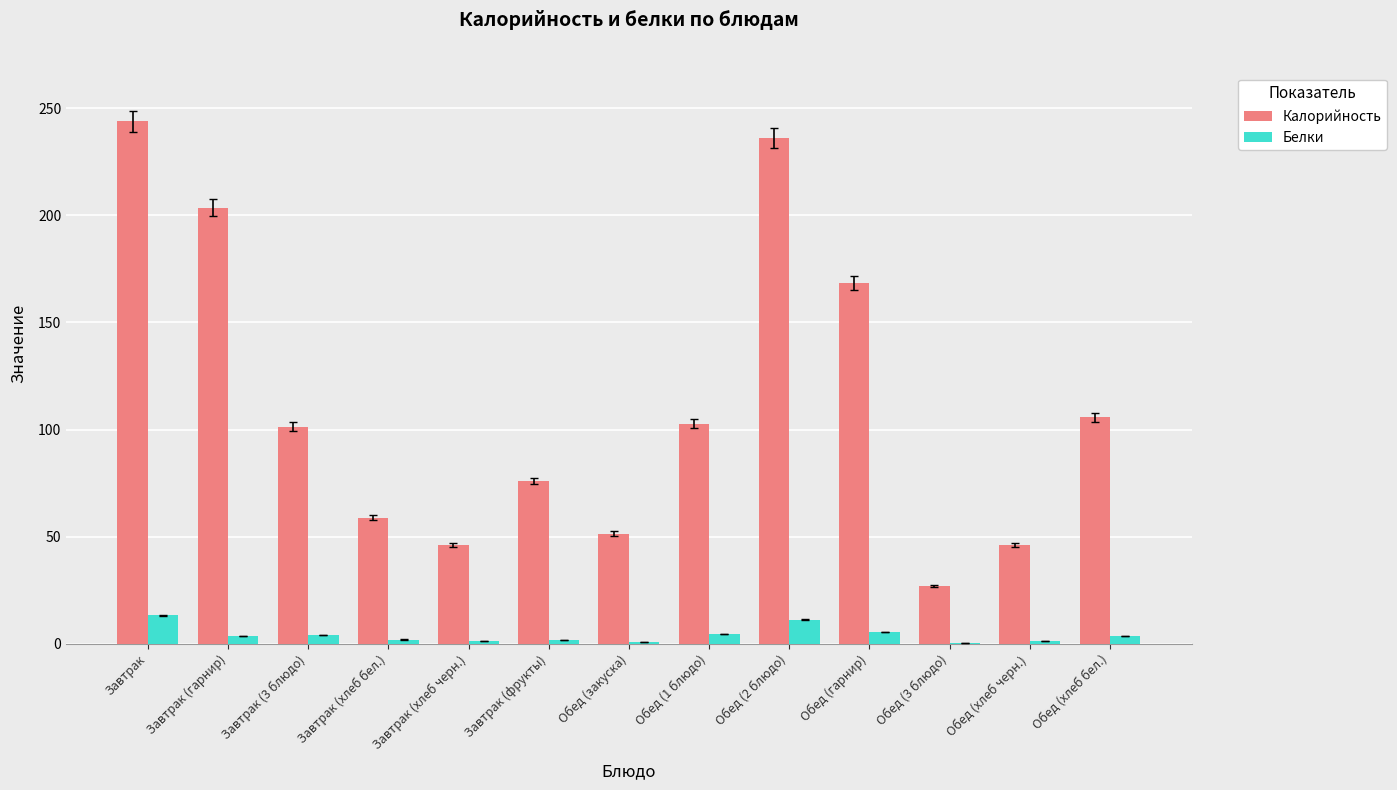

Is it true that Калорийность equals 67.1 at Завтрак?

False